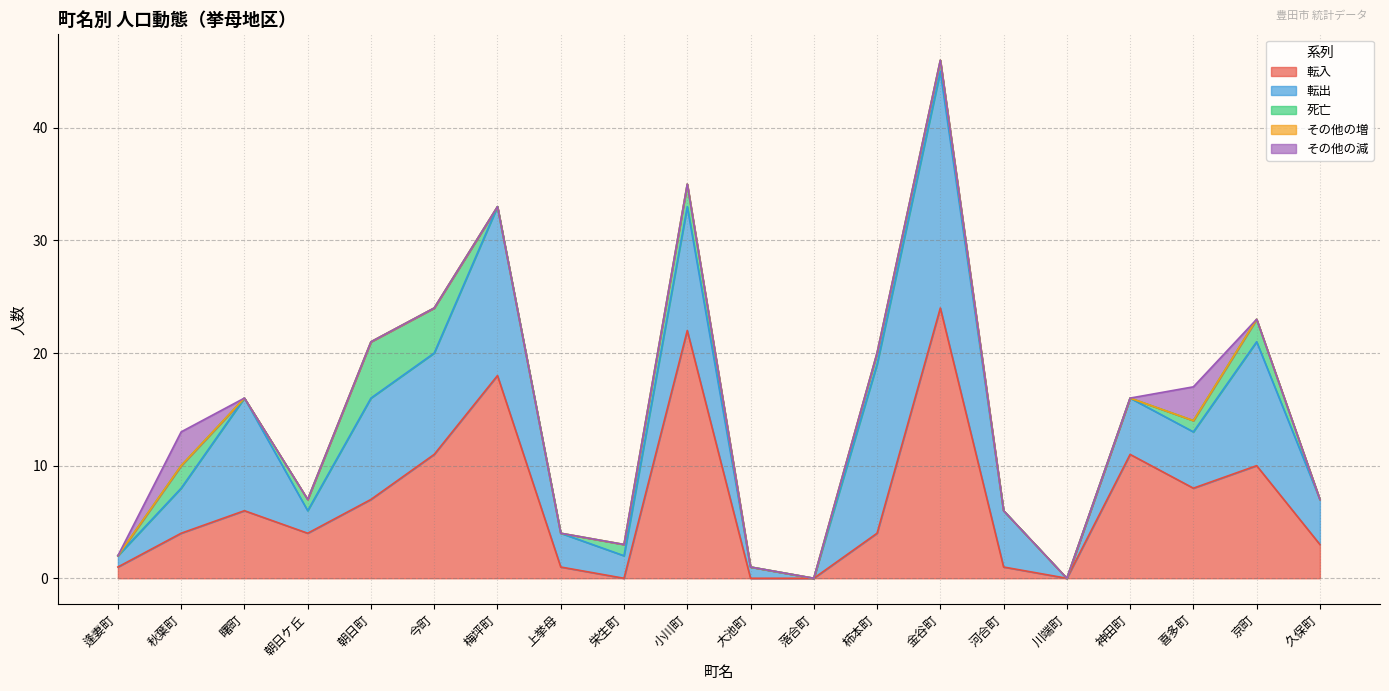

Which has a higher value, 柿本町 or 落合町?

柿本町